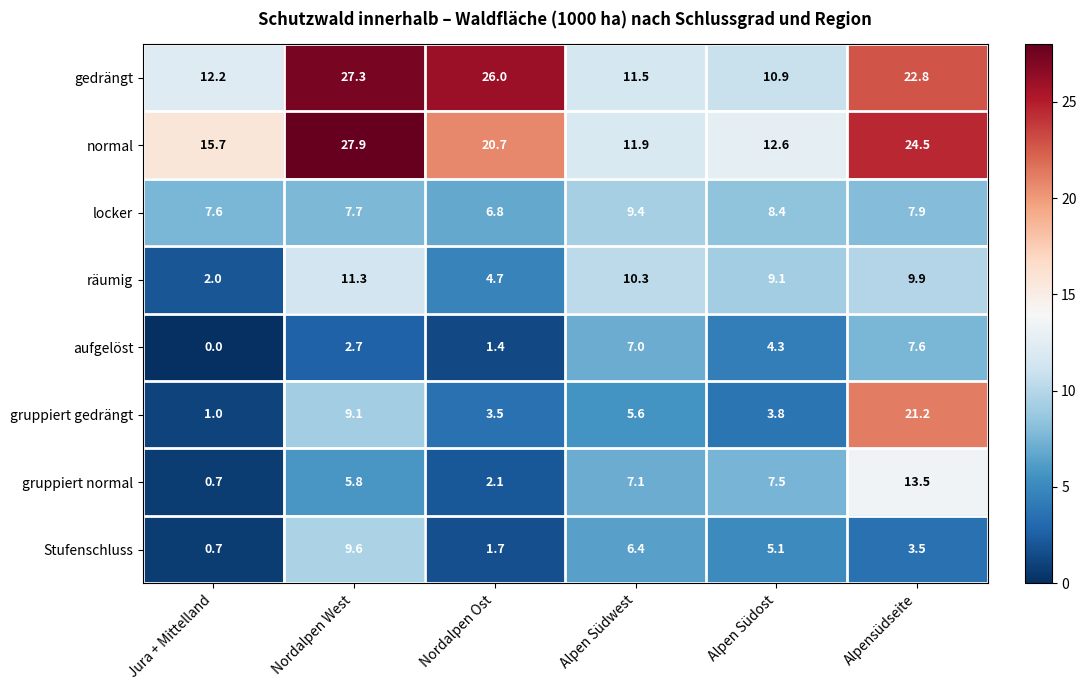

Which series has the widest spread of values?

gruppiert gedrängt